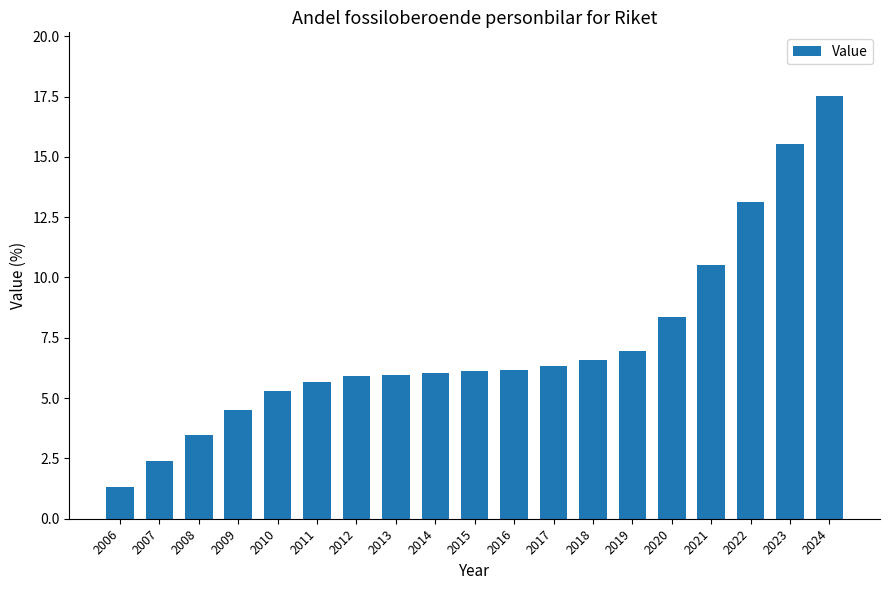

What is the average value?

7.3